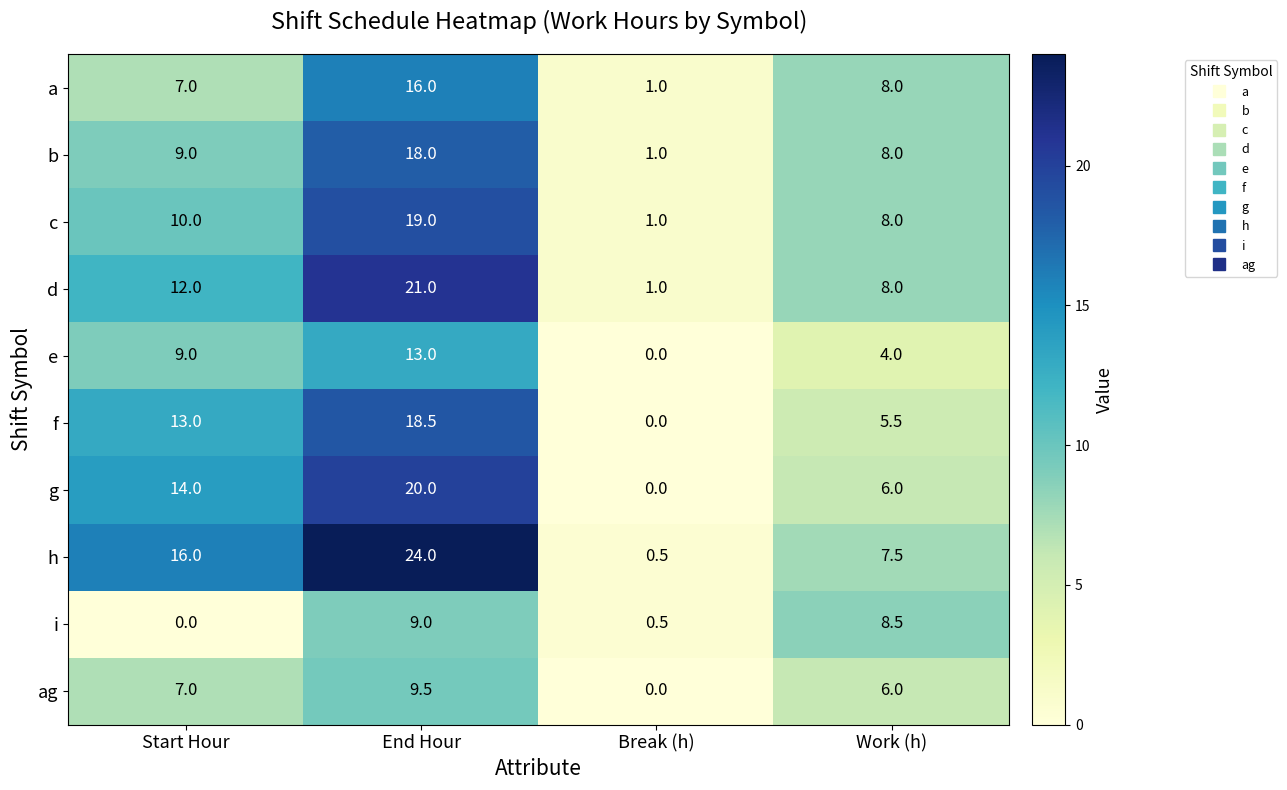

True or false: f has a value of 10.3 at Break (h).

False